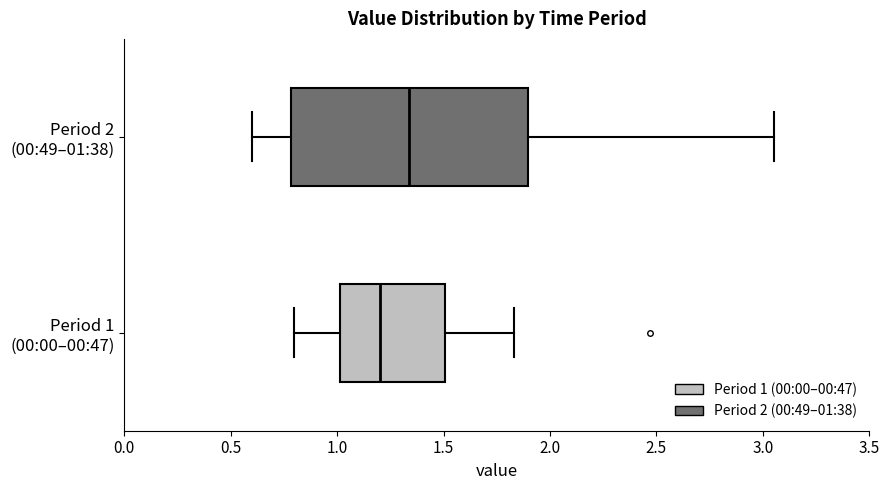

Which box has the furthest to the right median line?

Period 2 (00:49–01:38)